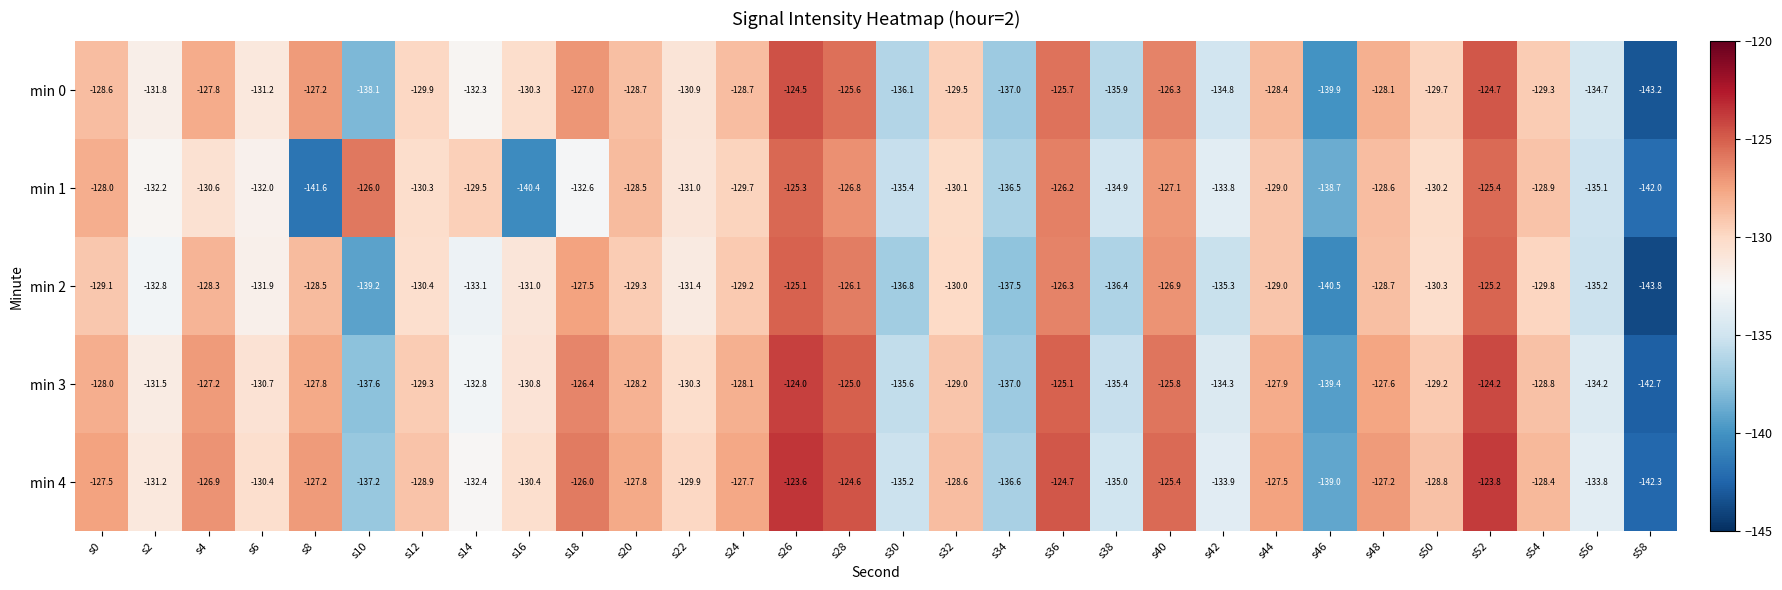

List the labels in order of min 1 value, largest first.

s26, s52, s10, s36, s28, s40, s0, s20, s48, s54, s44, s14, s24, s32, s50, s12, s4, s22, s6, s2, s18, s42, s38, s56, s30, s34, s46, s16, s8, s58